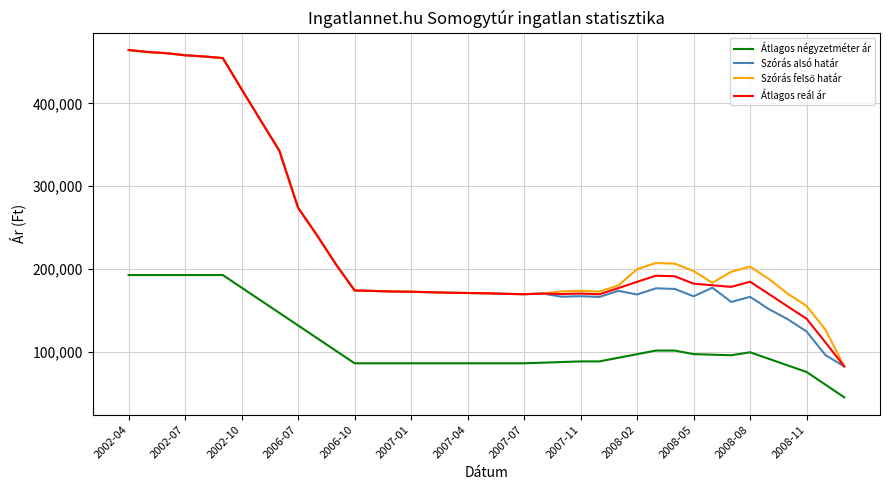

True or false: Átlagos négyzetméter ár and Átlagos reál ár intersect in this chart.

False